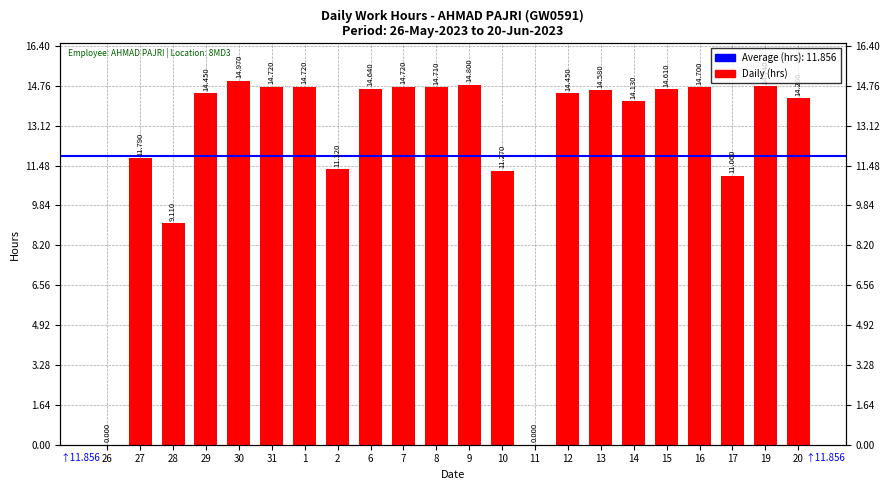

What is the change in value from 17 to 20?

+3.2